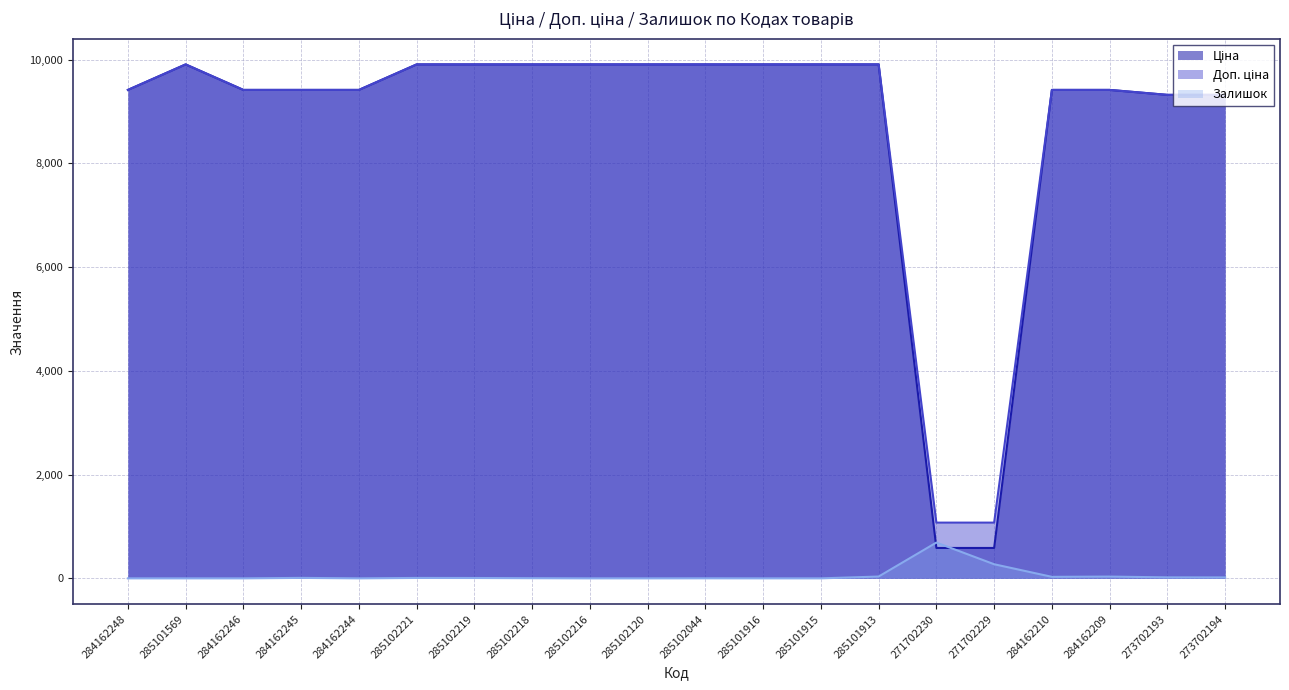

What are all the series names shown in the legend?

Ціна, Доп. ціна, Залишок